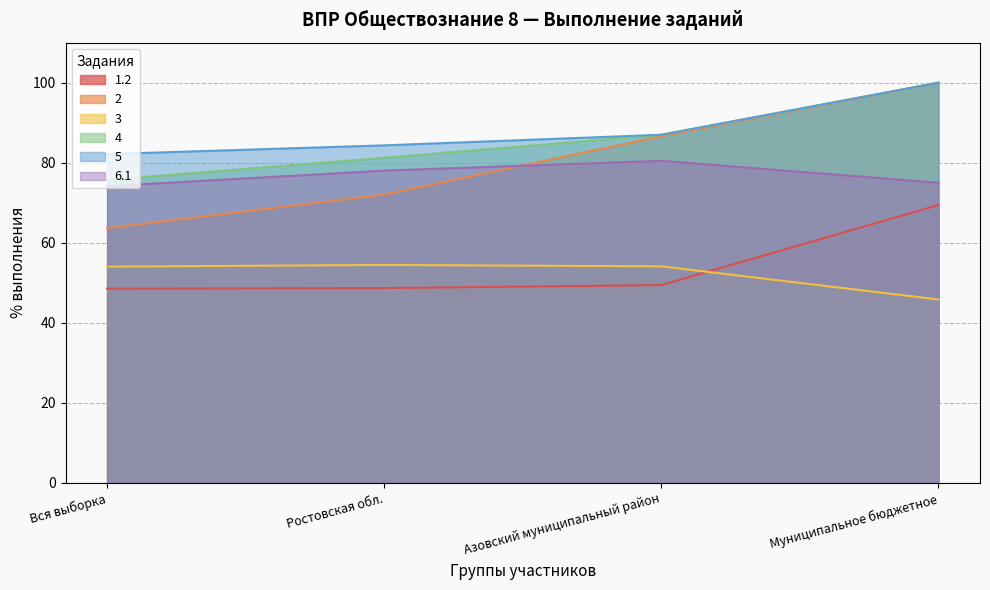

The 6.1 series shows 104.0 at Муниципальное бюджетное. True or false?

False